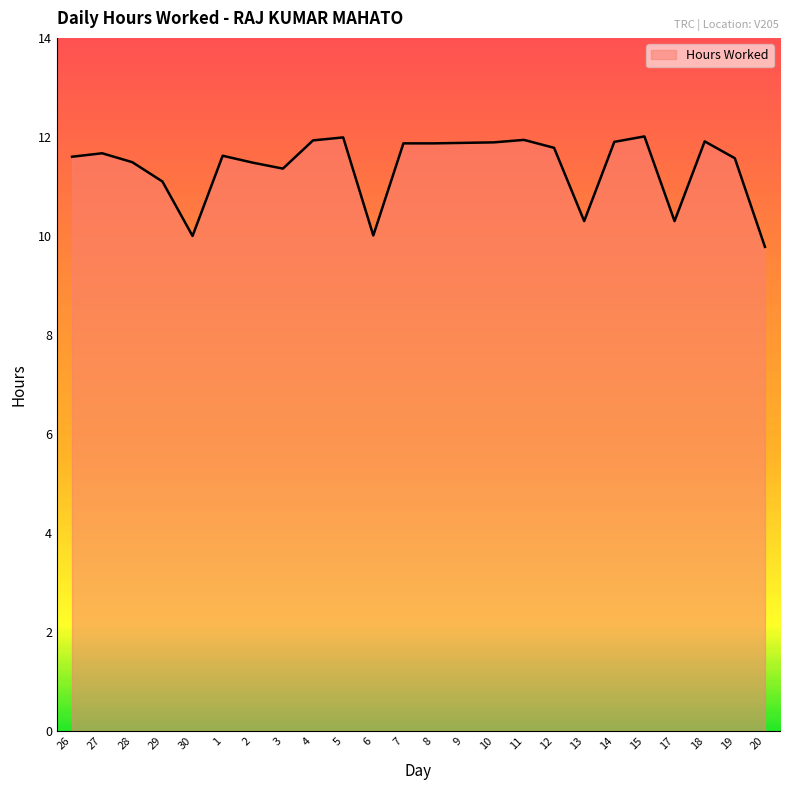

Approximately how many times larger is the value at 27 compared to 17?

1.1